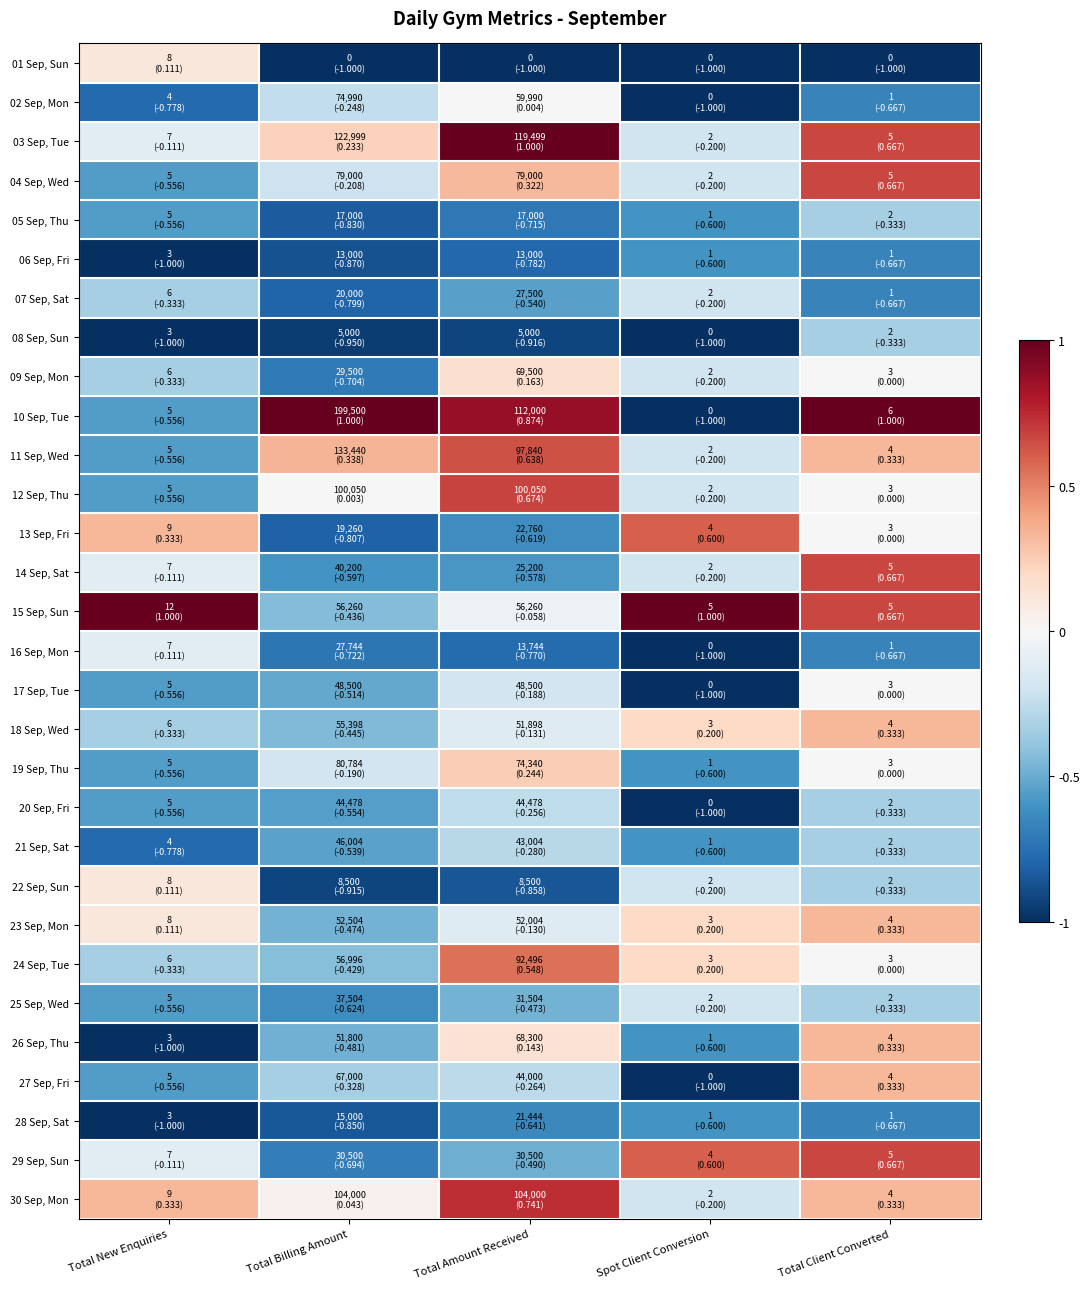

Count the number of data series in this chart.

30